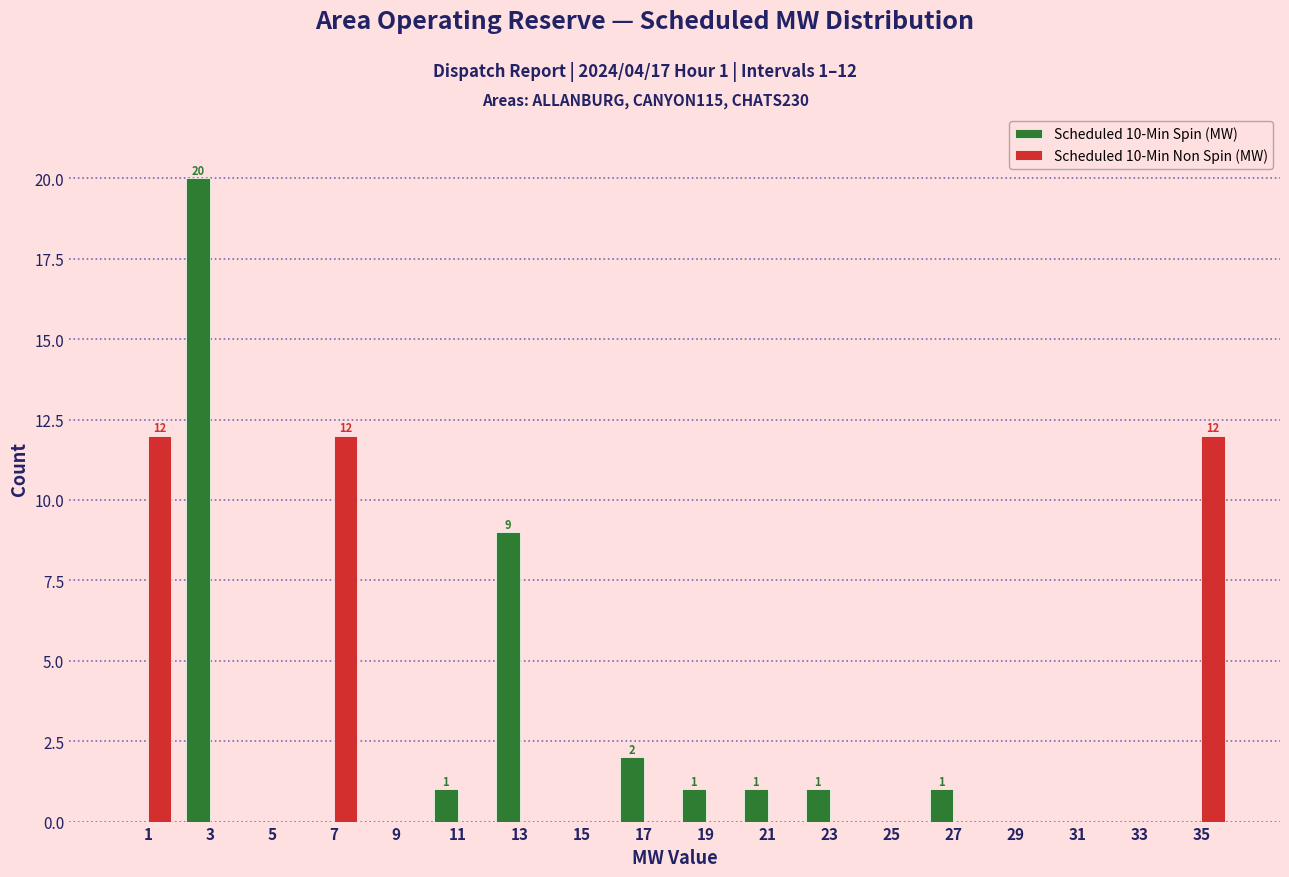

In the Scheduled 10-Min Spin (MW) series, which range on the x-axis has the tallest bar?

2 to 4